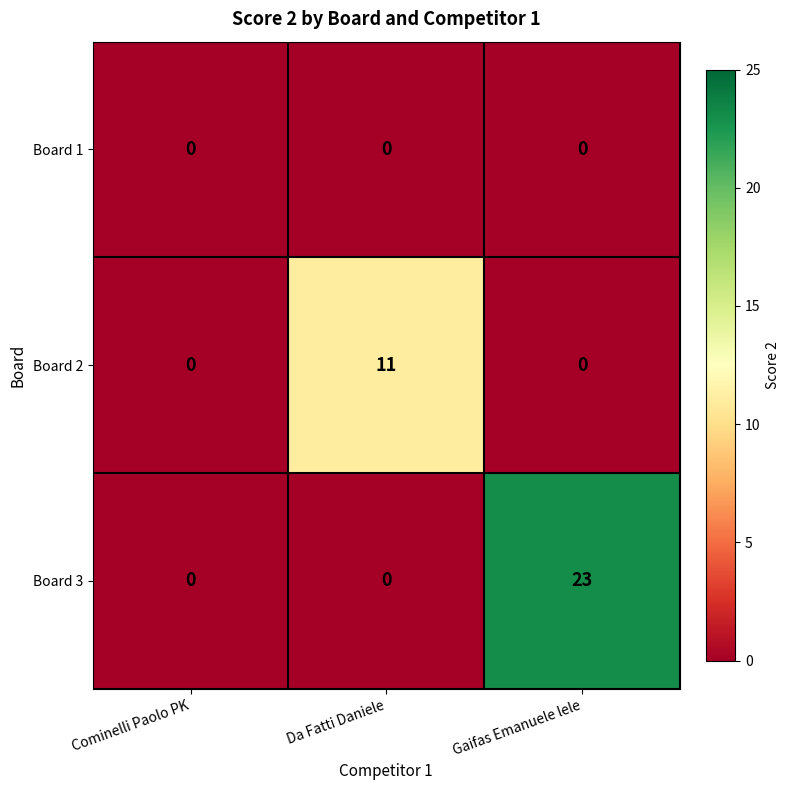

How many Board 2 values are between 0 and 11?

3